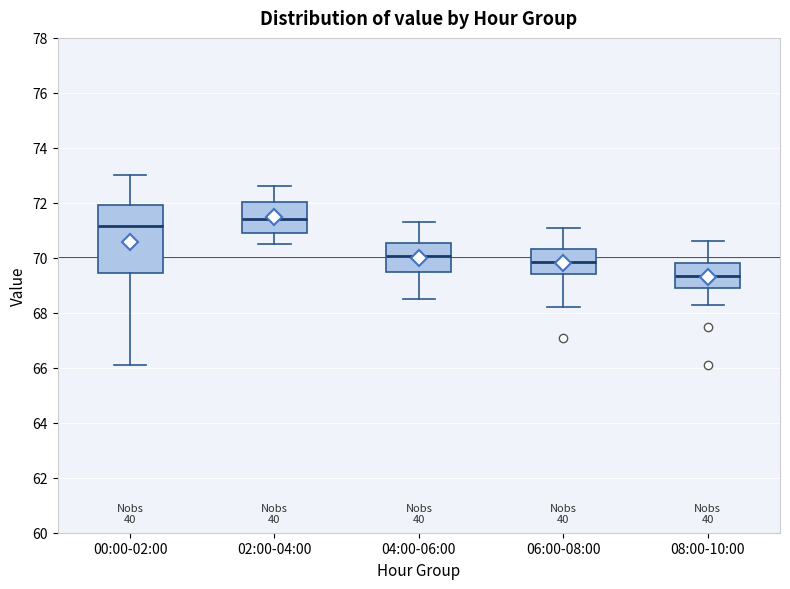

Comparing the boxes themselves (not the whiskers), which one is the tallest?

00:00-02:00